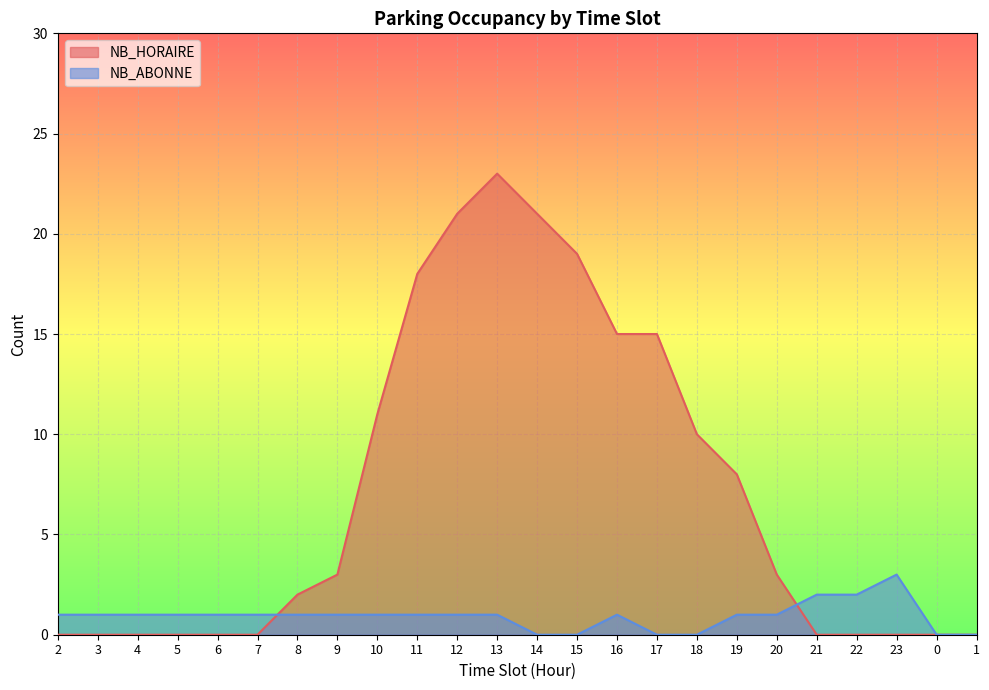

What is the difference between the maximum and minimum values in the NB_ABONNE series?

3